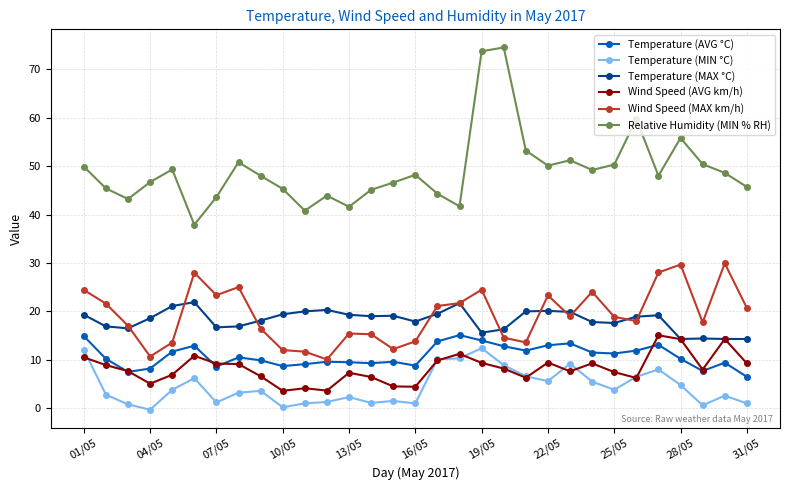

True or false: Temperature (MIN °C) and Wind Speed (MAX km/h) cross at least once.

False